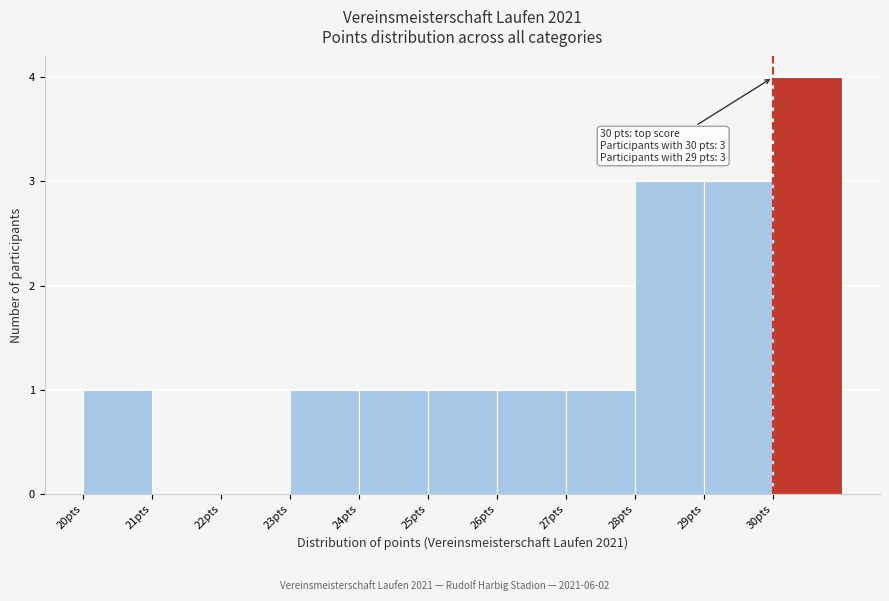

Over which range of the x-axis is the bar tallest?

30 to 31